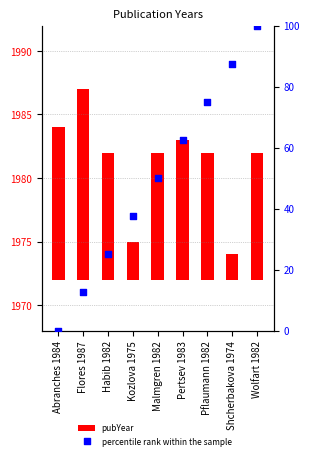

At which category is the sum across all series the highest?

Wolfart 1982